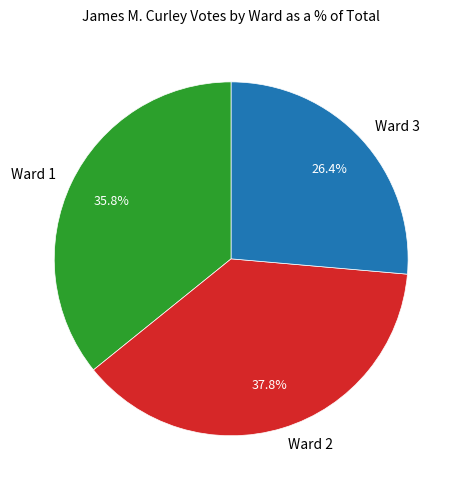

To the nearest percent, what is the average slice percentage?

33%